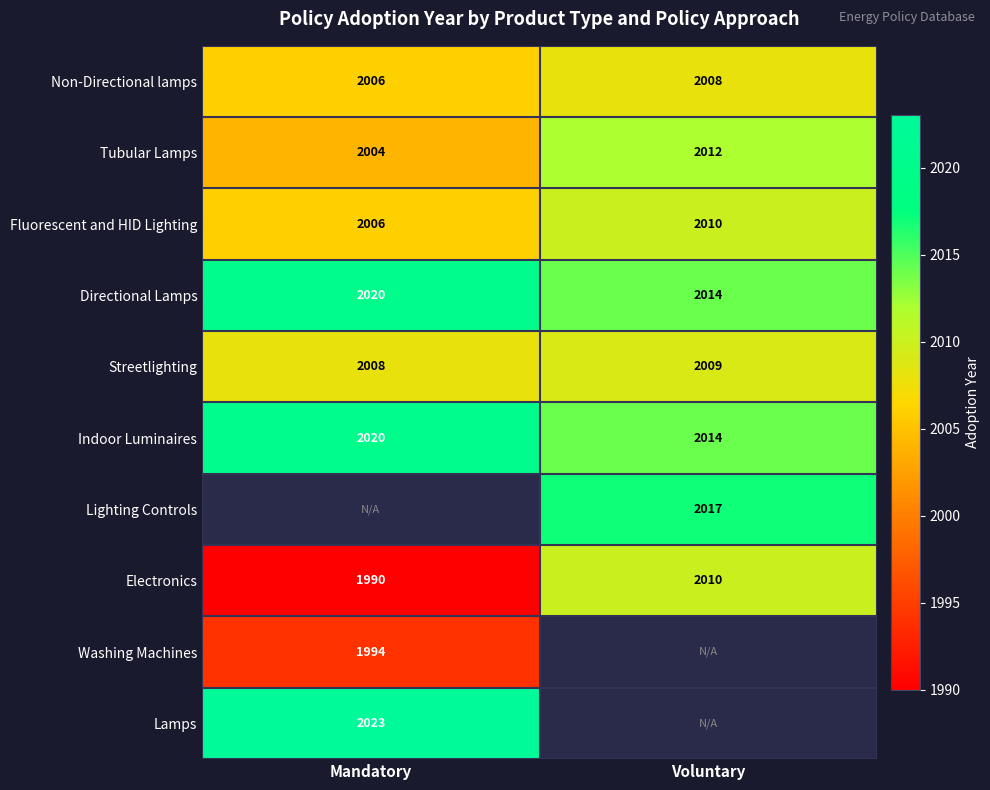

What is the average value of the Tubular Lamps series?

2008